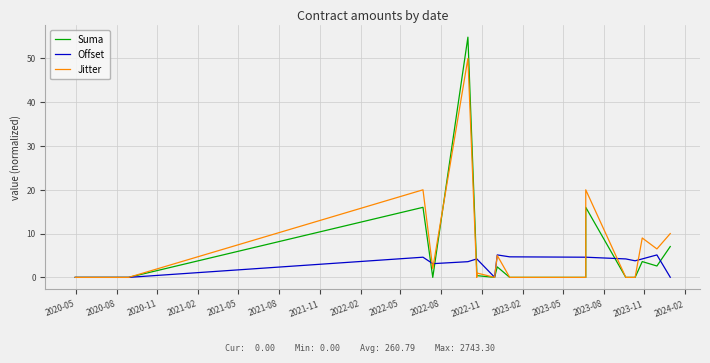

At how many categories does at least one series exceed 31?

1